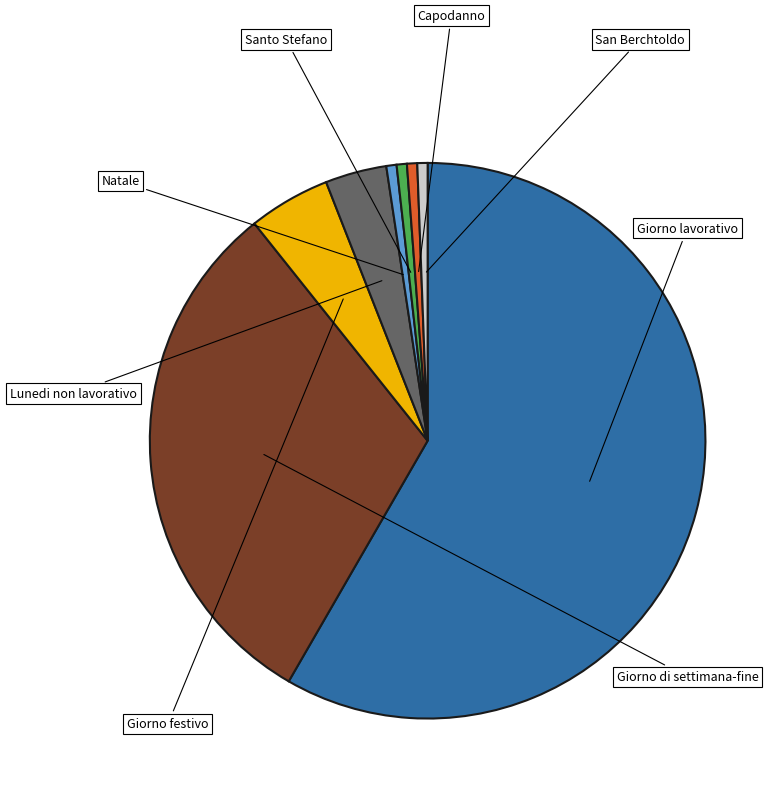

Is there a majority slice in this chart?

Yes